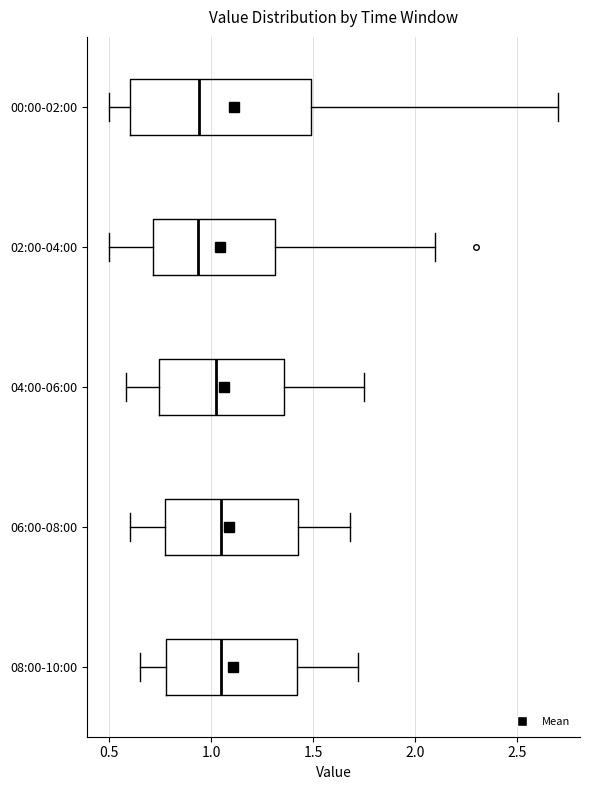

Comparing the boxes themselves (not the whiskers), which one is the widest?

00:00-02:00